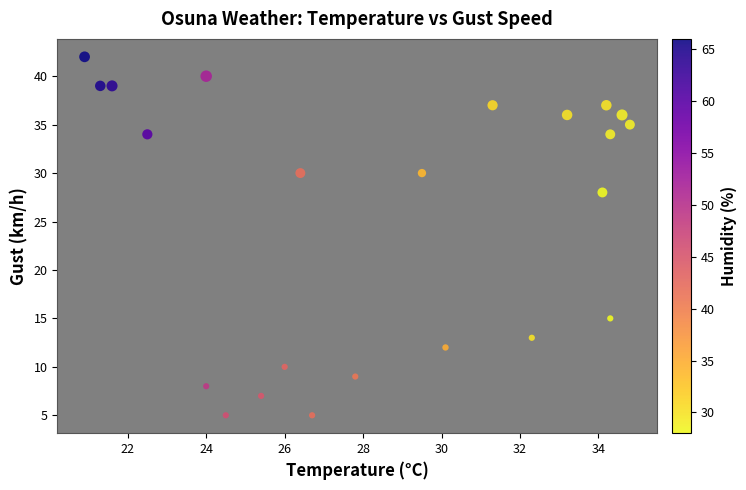

What is the range of Y values (max minus min)?

37